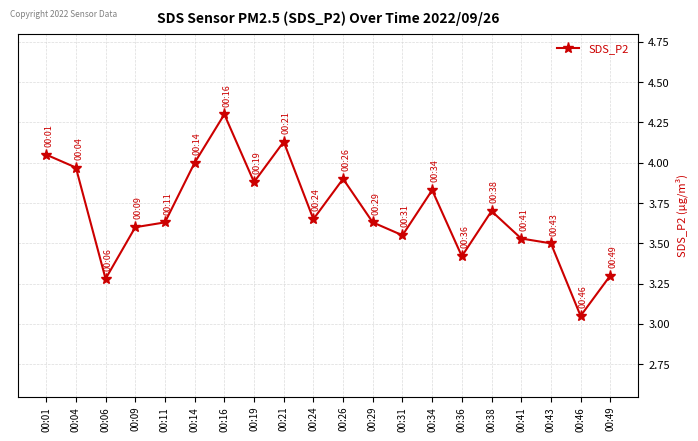

What is the value of the 7th point from the left?

4.3